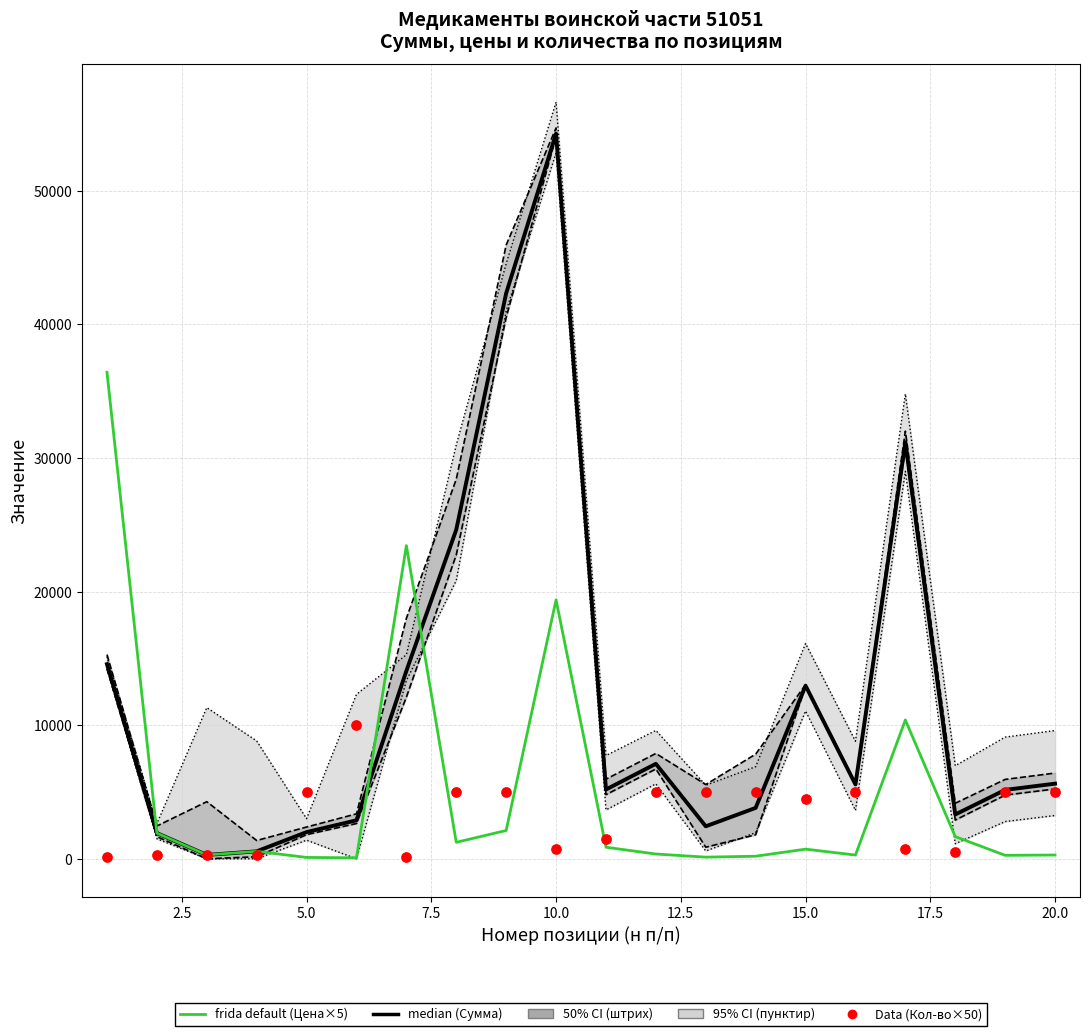

Which series reaches the minimum Y coordinate?

frida default (Цена×5)